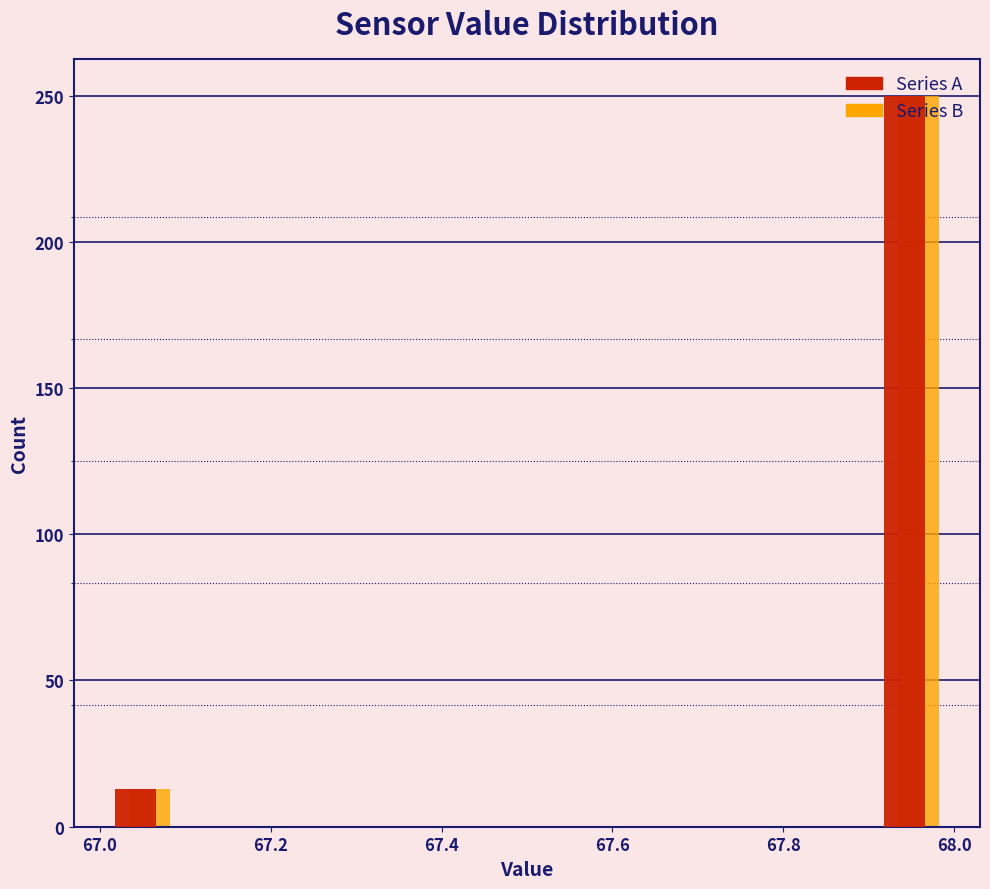

Reading left to right, transcribe this chart: for each range on the x-axis, give the height of each series' bar. The values are not printed on the chart, so give them approximately, as read against the axis.

67.0 to 67.1: Series A=15	Series B=15
67.1 to 67.2: Series A=0	Series B=0
67.2 to 67.3: Series A=0	Series B=0
67.3 to 67.4: Series A=0	Series B=0
67.4 to 67.5: Series A=0	Series B=0
67.5 to 67.6: Series A=0	Series B=0
67.6 to 67.7: Series A=0	Series B=0
67.7 to 67.8: Series A=0	Series B=0
67.8 to 67.9: Series A=0	Series B=0
67.9 to 68.0: Series A=250	Series B=250